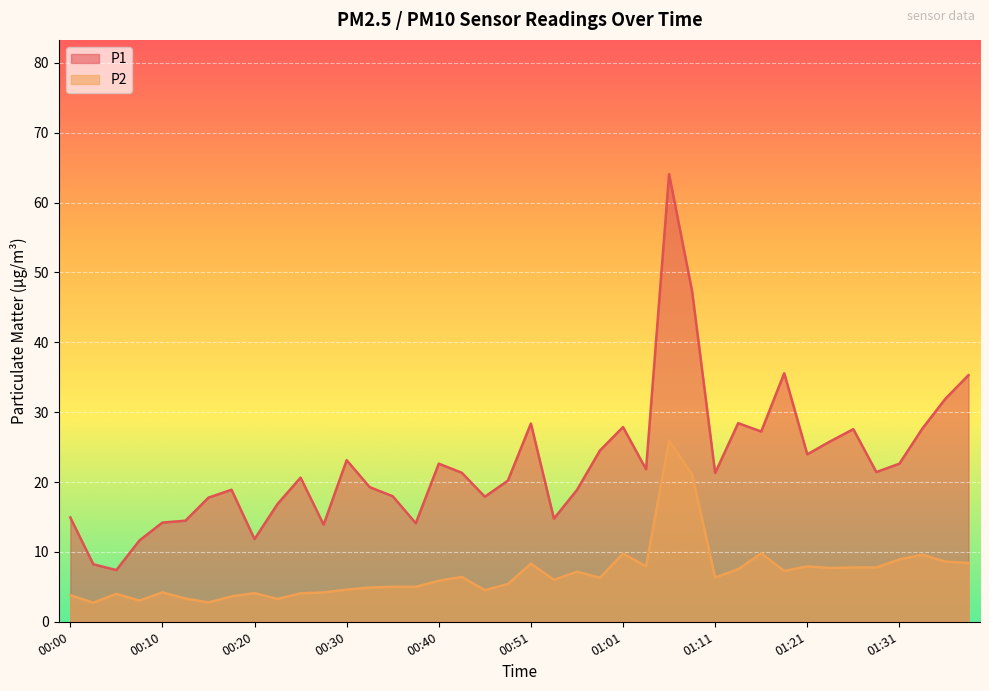

Reading left to right, what are all the values shown in this chart?

P1: 00:00=14.9	00:03=8.2	00:05=7.4	00:08=11.6	00:10=14.2	00:12=14.5	00:15=17.8	00:18=18.9	00:20=11.8	00:23=16.9	00:25=20.6	00:28=13.9	00:30=23.1	00:33=19.3	00:35=18.0	00:38=14.1	00:40=22.6	00:43=21.3	00:45=17.9	00:48=20.2	00:51=28.4	00:53=14.8	00:56=18.9	00:58=24.5	01:01=27.9	01:03=21.8	01:06=64.1	01:08=47.3	01:11=21.3	01:13=28.4	01:16=27.2	01:18=35.6	01:21=24.0	01:23=25.8	01:26=27.6	01:28=21.4	01:31=22.6	01:33=27.7	01:36=31.9	01:38=35.3
P2: 00:00=3.8	00:03=2.7	00:05=4.0	00:08=3.0	00:10=4.2	00:12=3.3	00:15=2.8	00:18=3.6	00:20=4.1	00:23=3.3	00:25=4.1	00:28=4.2	00:30=4.6	00:33=4.9	00:35=5.0	00:38=5.0	00:40=5.9	00:43=6.4	00:45=4.5	00:48=5.4	00:51=8.3	00:53=6.0	00:56=7.2	00:58=6.3	01:01=9.8	01:03=7.9	01:06=25.9	01:08=21.1	01:11=6.3	01:13=7.5	01:16=9.8	01:18=7.3	01:21=7.9	01:23=7.7	01:26=7.8	01:28=7.8	01:31=8.9	01:33=9.6	01:36=8.6	01:38=8.4